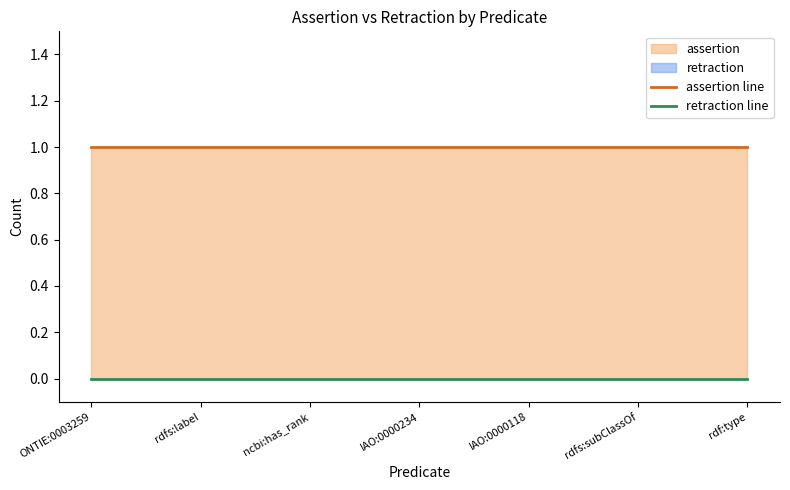

True or false: retraction line and assertion line cross at least once.

False